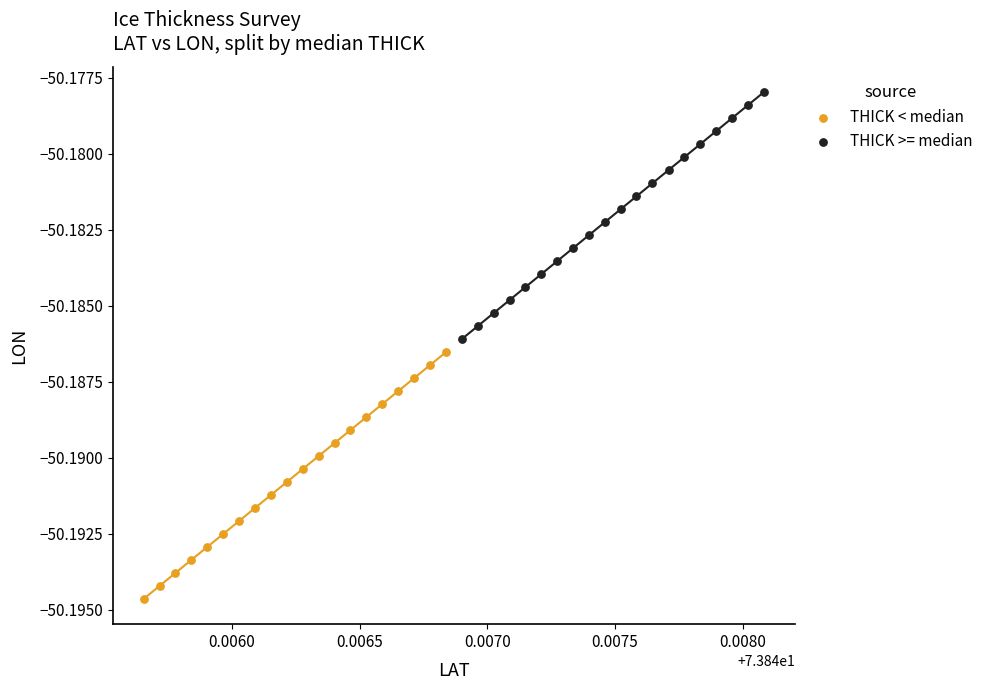

What are all the series names shown in the legend?

THICK < median, THICK >= median